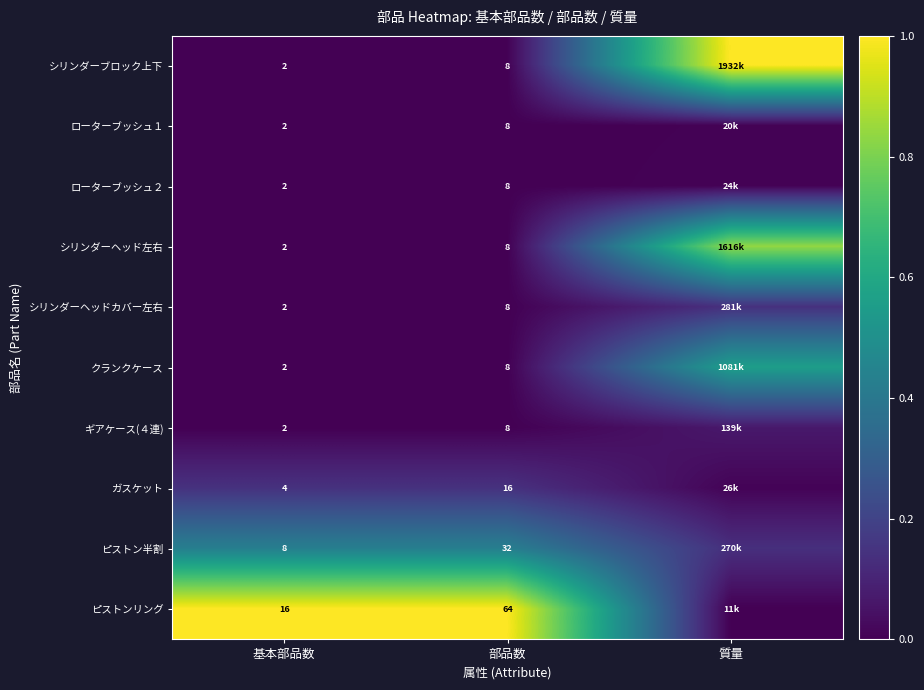

The value of ギアケース(４連) at 基本部品数 is -0.0. True or false?

False